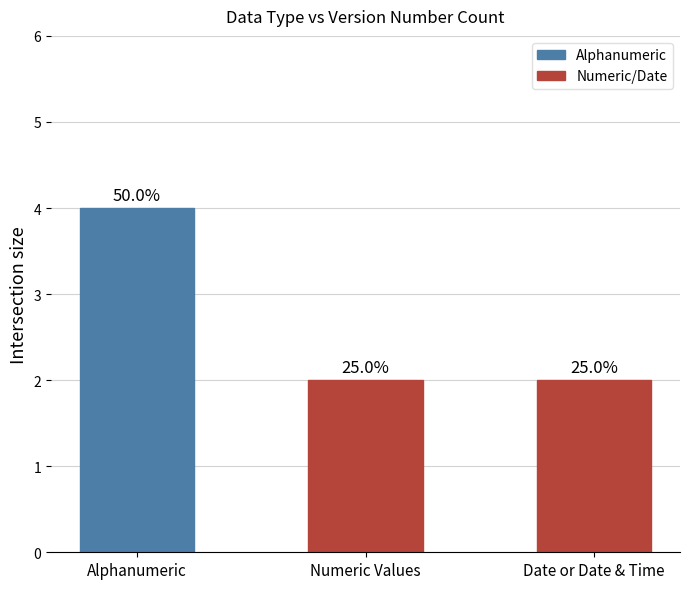

Does the chart contain any negative values?

No